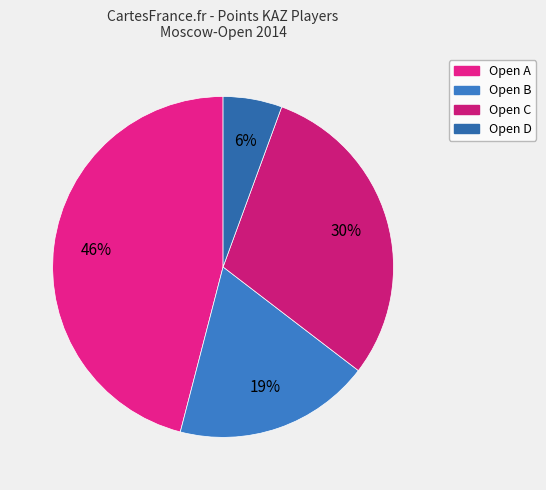

Does Open A represent more than half of the total?

No